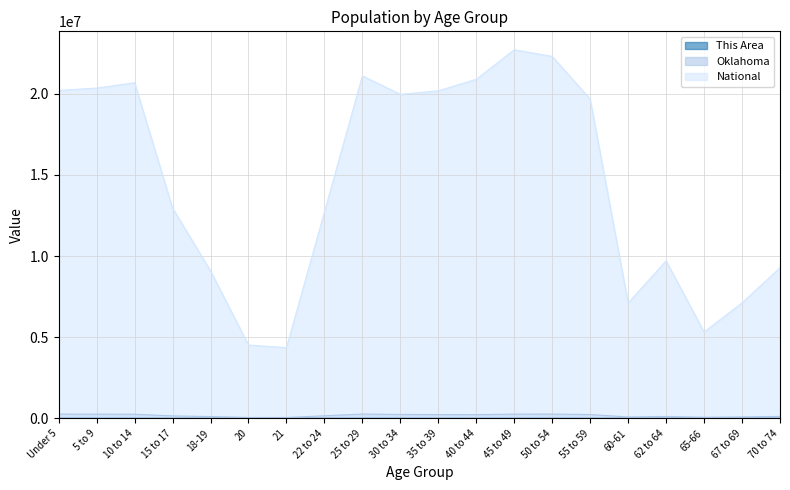

Between 10 to 14 and Under 5, which is larger?

Under 5